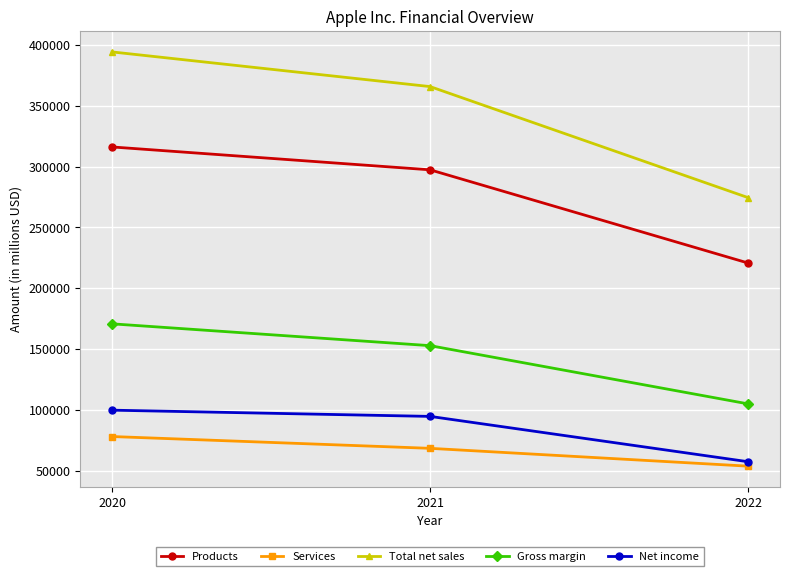

What is the average value of the Gross margin series?

142858